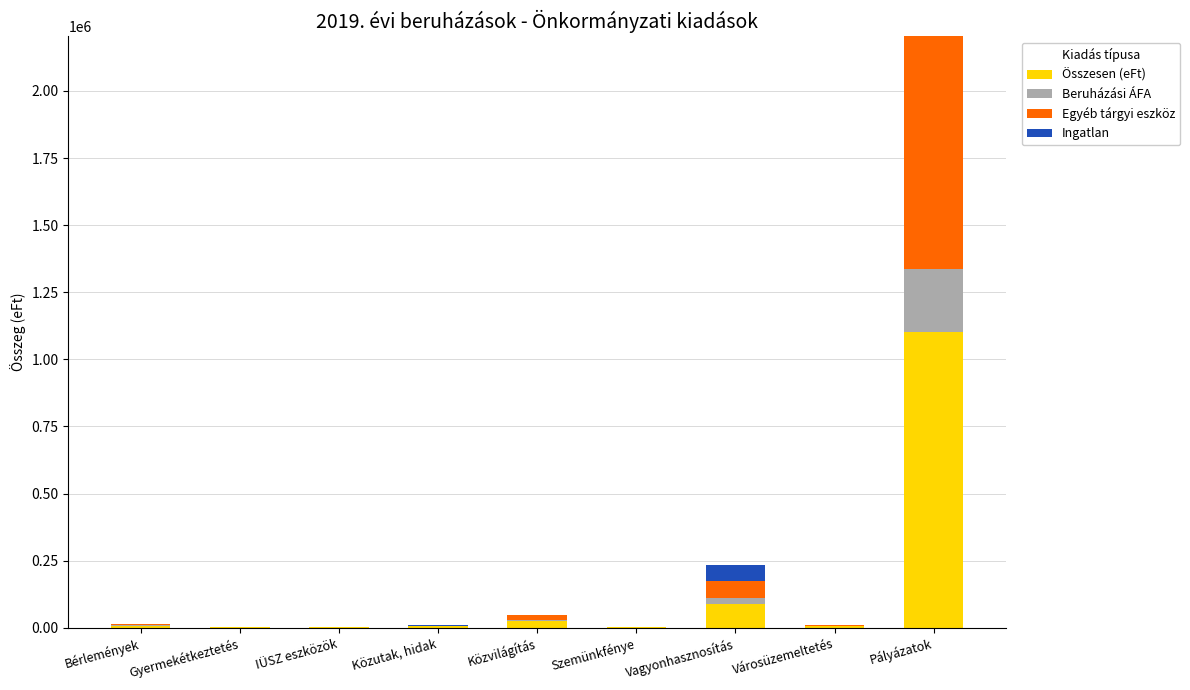

How many distinct data groups are displayed?

4